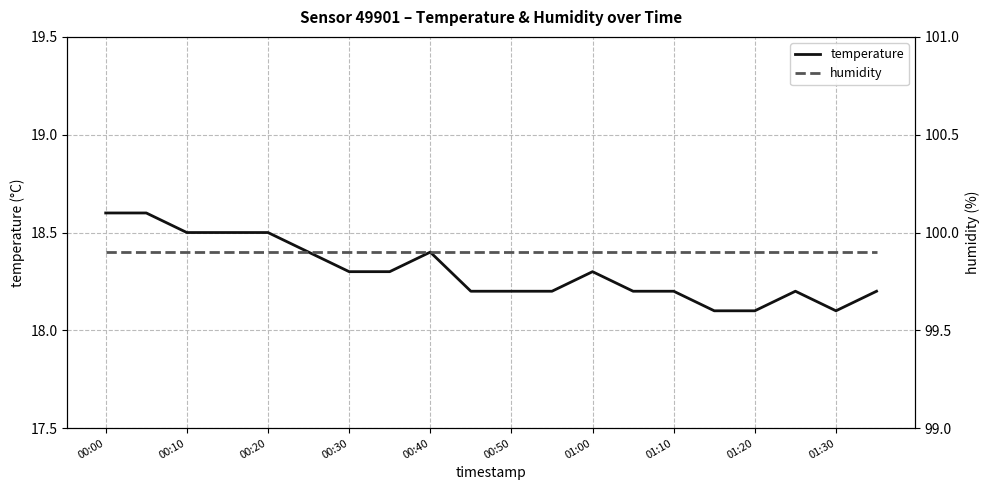

True or false: temperature and humidity cross at least once.

False